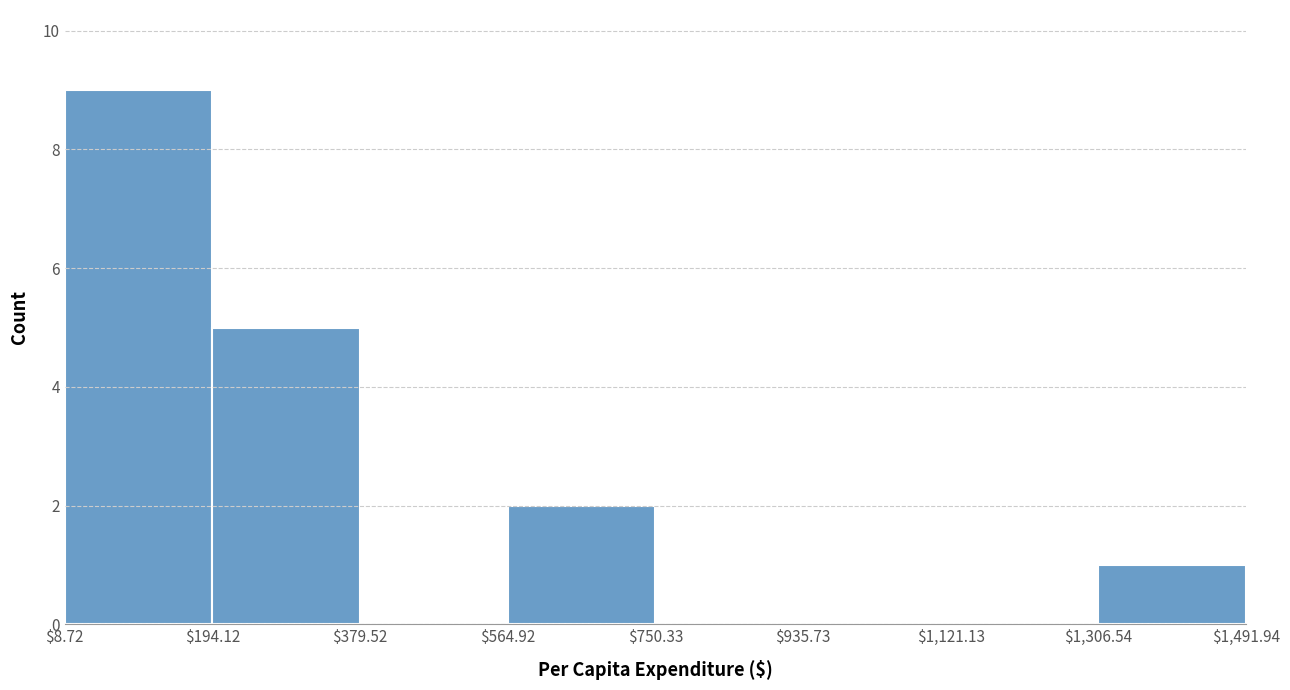

Reading left to right, list every bar in this chart as the range it spans on the x-axis followed by its height. The values are not printed on the chart, so give them approximately, as read against the axis.

$8.72 to $194.12: 9
$194.12 to $379.52: 5
$379.52 to $564.92: 0
$564.92 to $750.33: 2
$750.33 to $935.73: 0
$935.73 to $1,121.13: 0
$1,121.13 to $1,306.54: 0
$1,306.54 to $1,491.94: 1